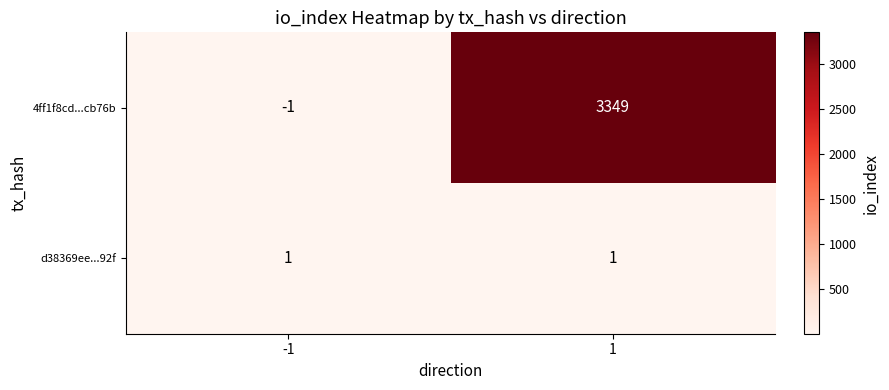

What is the sum of all 4ff1f8cd...cb76b values?

3348